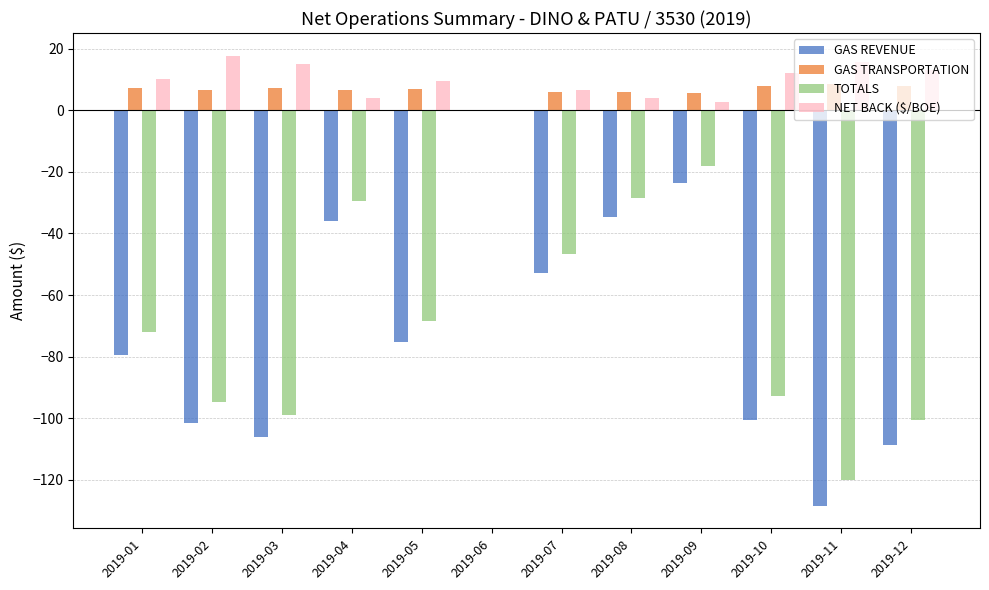

Does the chart contain stacked bars?

No